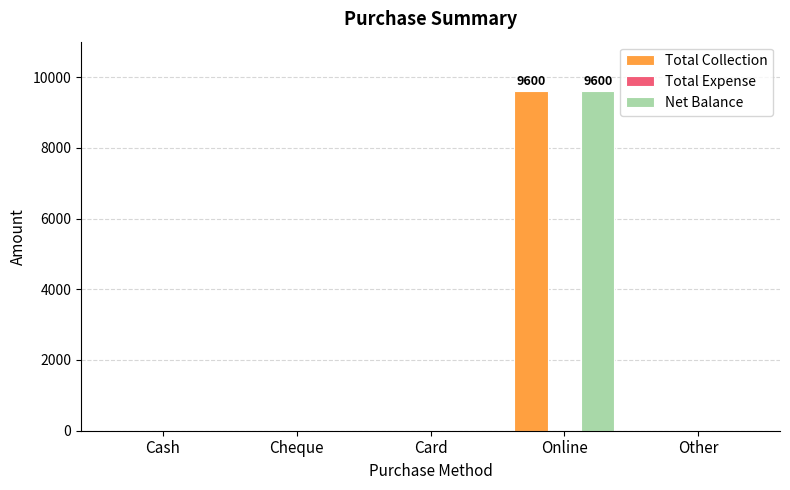

How many data points does each series have?

5